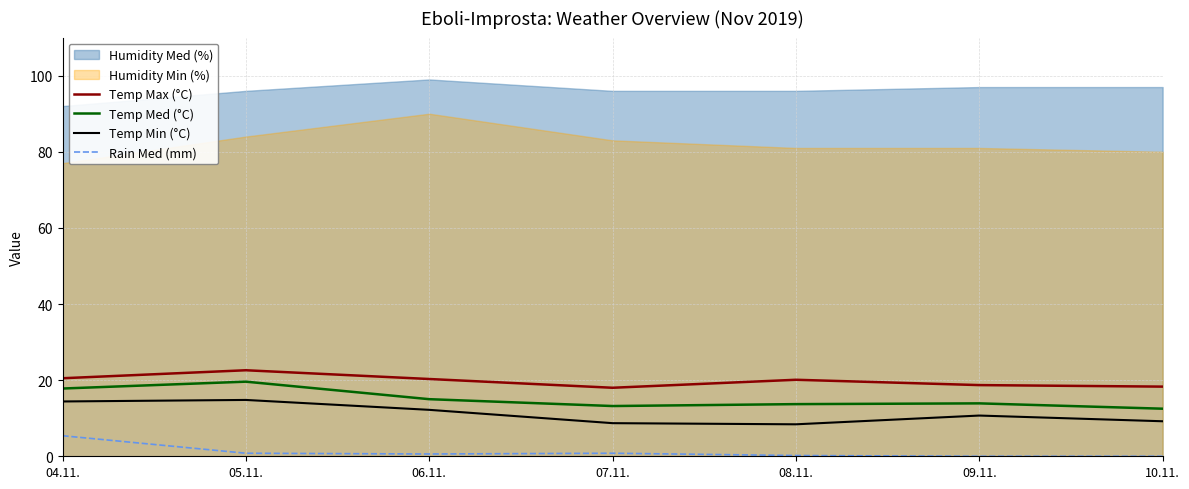

Where is the first local maximum for Temp Max (°C)?

05.11.